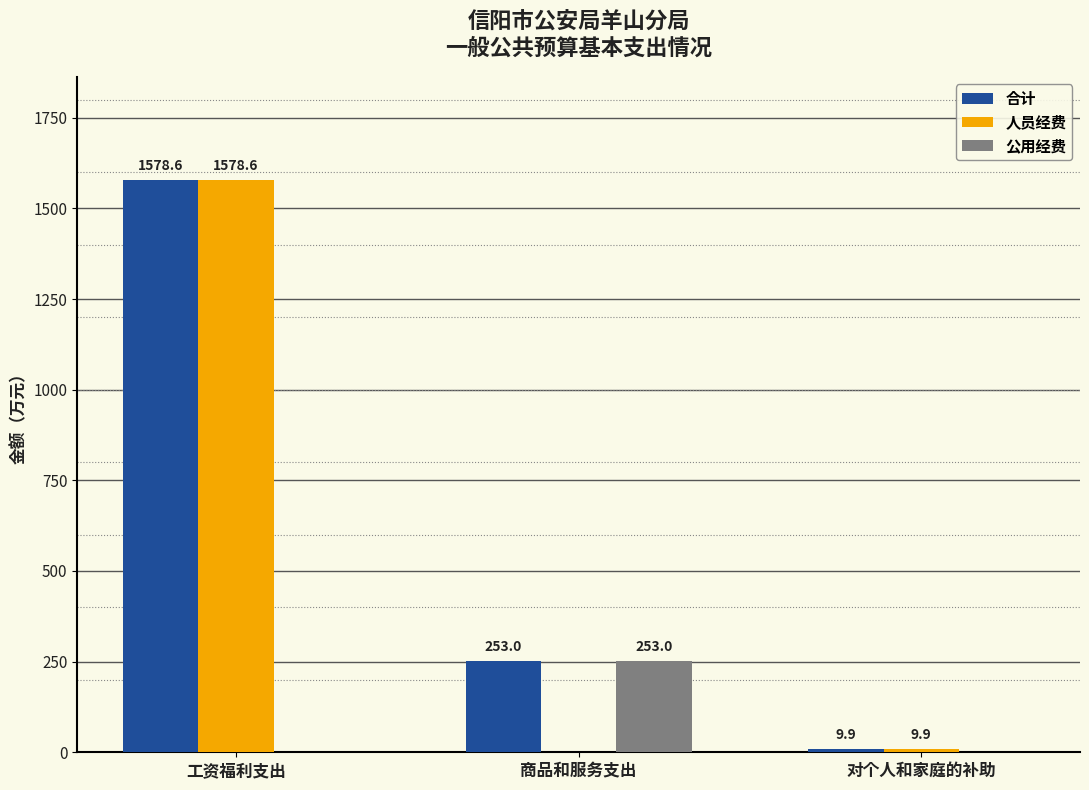

Reading left to right, what are all the values shown in this chart?

合计: 工资福利支出=1578.6	商品和服务支出=253.0	对个人和家庭的补助=9.9
人员经费: 工资福利支出=1578.6	商品和服务支出=0.0	对个人和家庭的补助=9.9
公用经费: 工资福利支出=0.0	商品和服务支出=253.0	对个人和家庭的补助=0.0